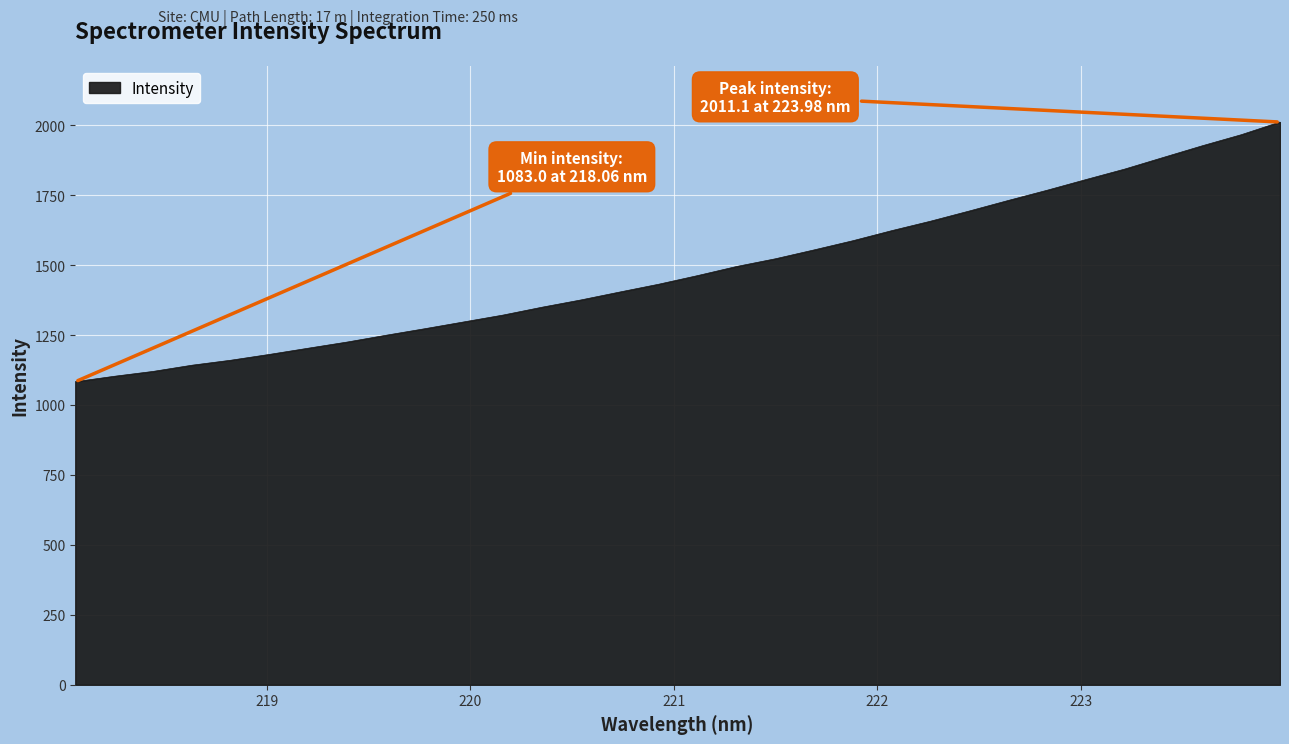

What is the greatest value displayed?

2011.1